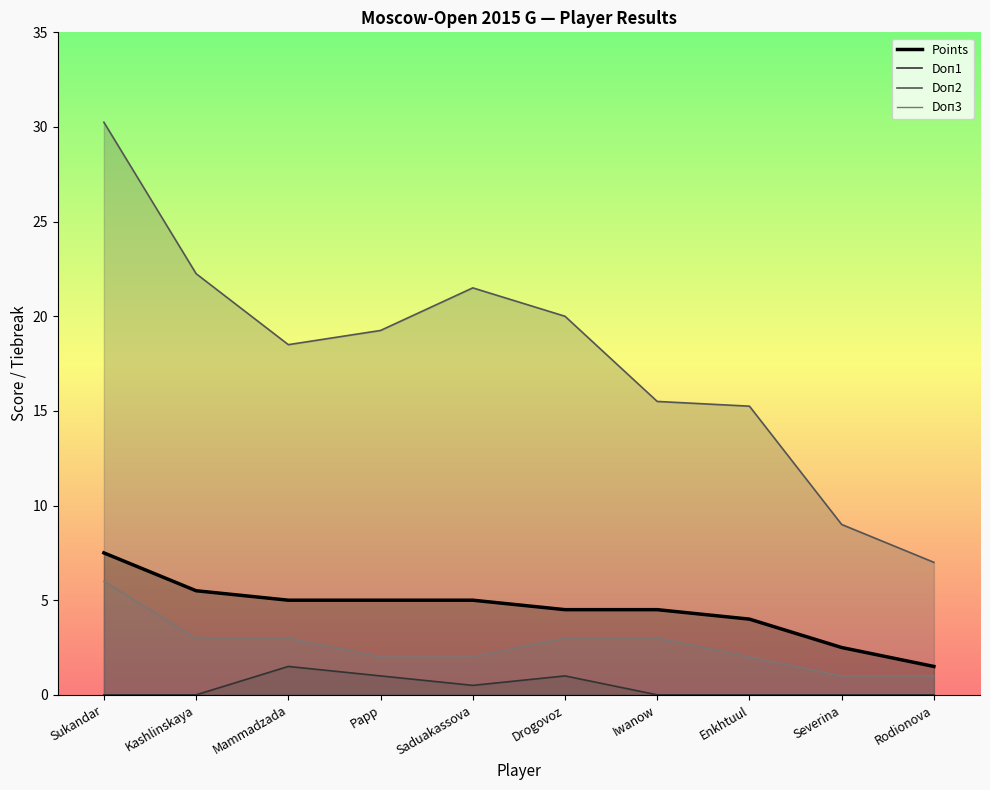

Which has a higher value, Papp or Severina?

Papp